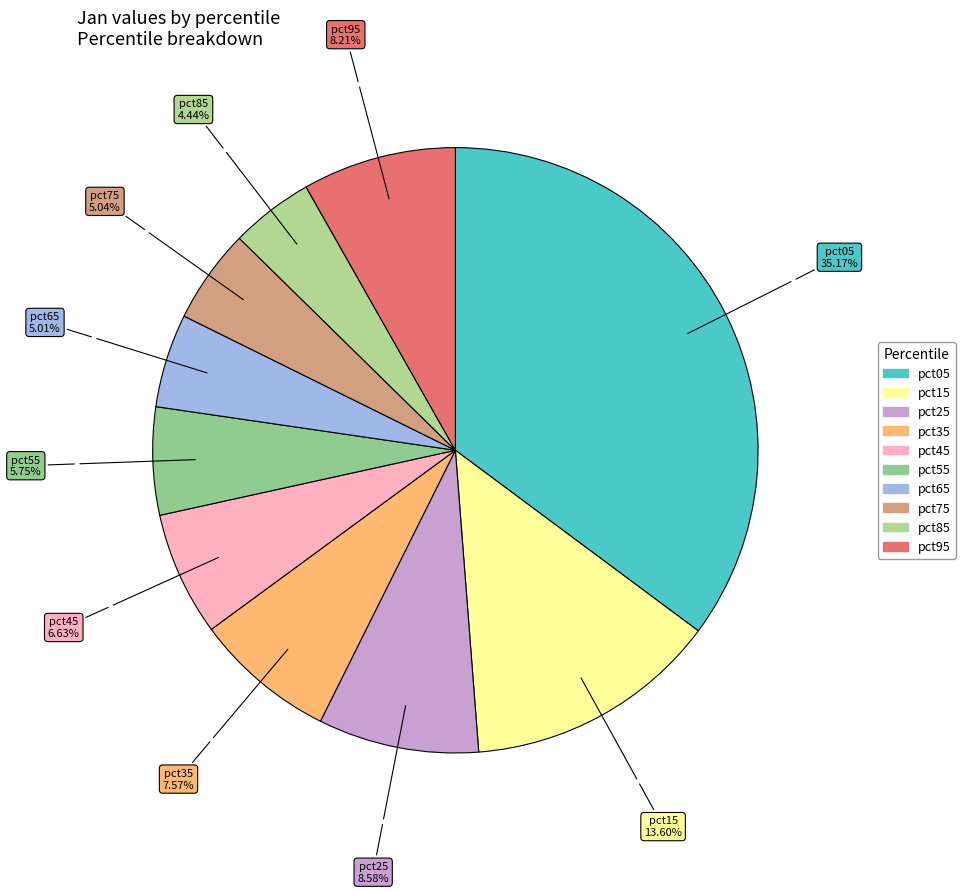

Does any single category account for the majority?

No